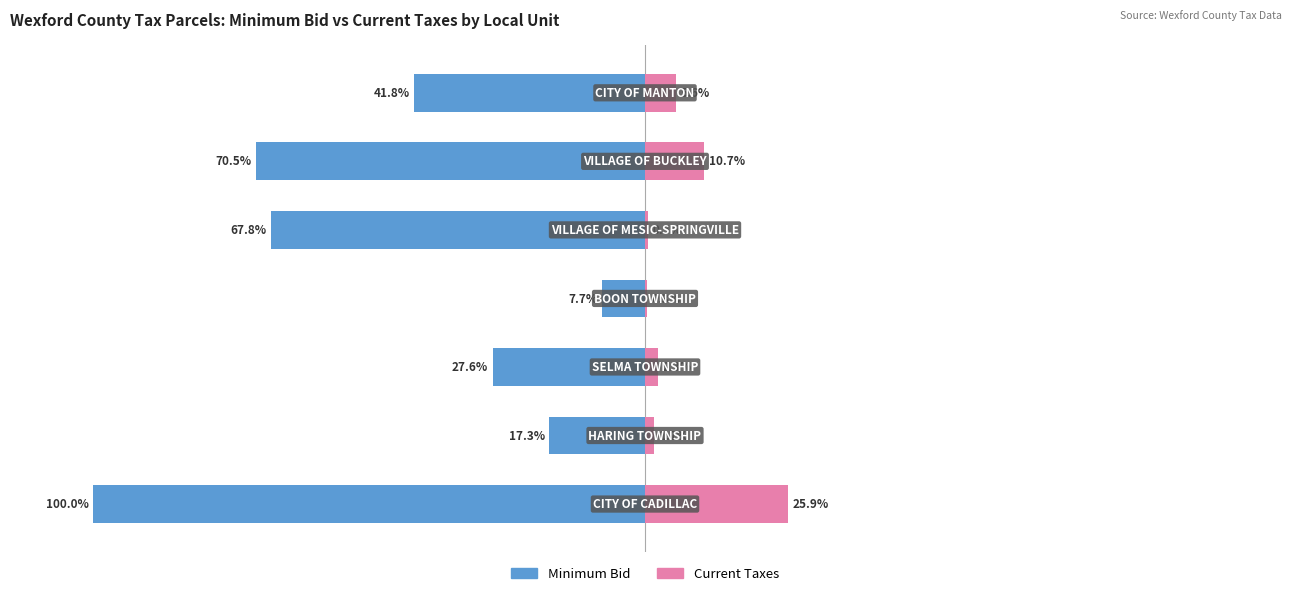

Rank the categories by Current Taxes value from lowest to highest.

3, 4, 1, 2, 6, 5, 0